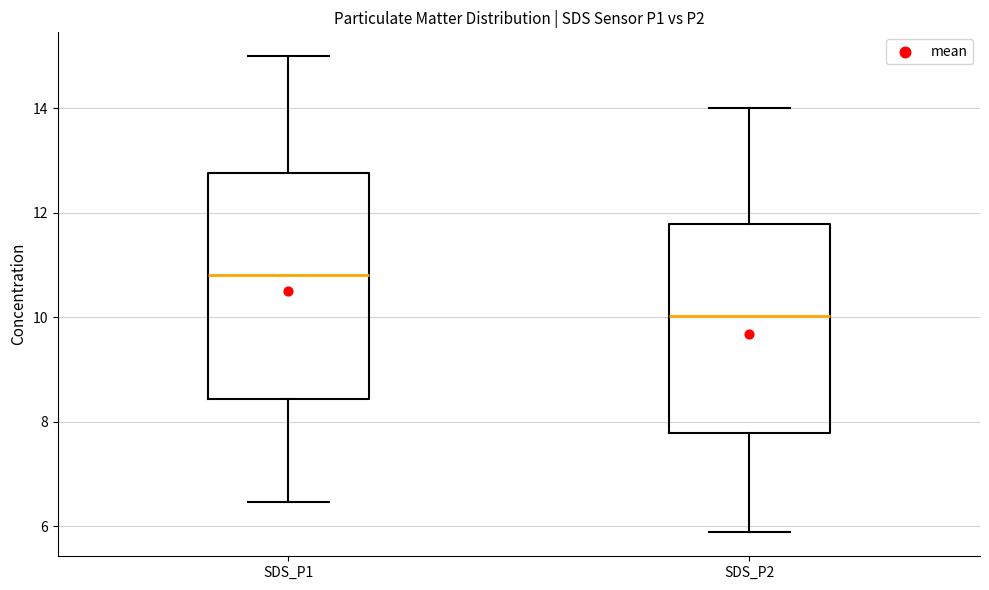

Reading left to right, transcribe this box plot: for each box, give where its median line is, the range the box spans, and where its two whiskers end, as read against the y-axis. The values are not printed on the chart, so give them approximately, as read against the axis.

SDS_P1: median 10.8, box 8.4 to 12.8, whiskers 6.4 to 15.0
SDS_P2: median 10.0, box 7.8 to 11.8, whiskers 5.8 to 14.0